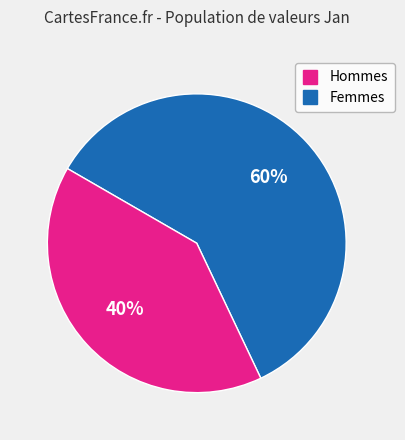

To the nearest percent, what is the average slice percentage?

50%